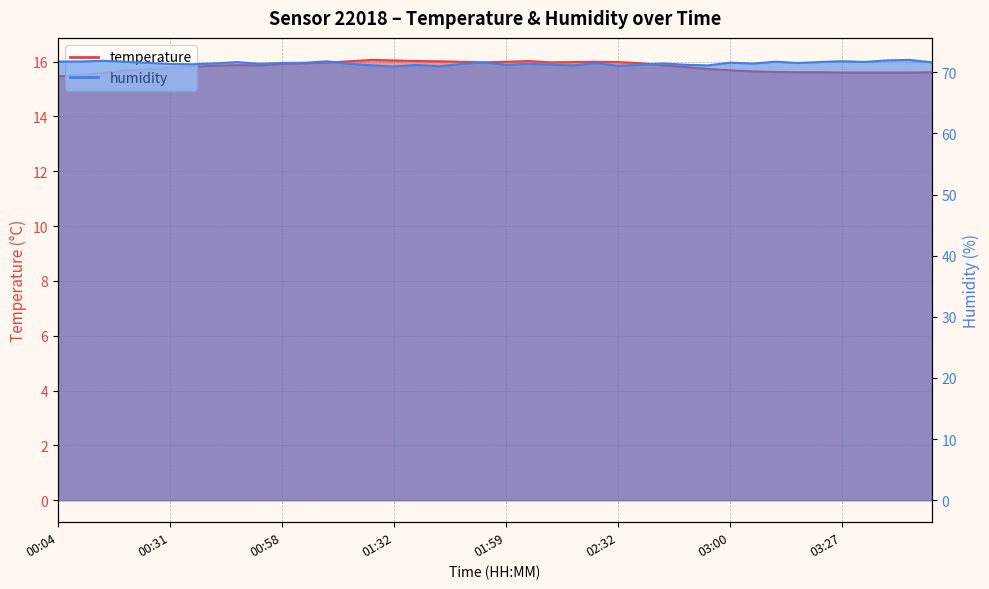

At which category does temperature reach its first local valley?

00:53